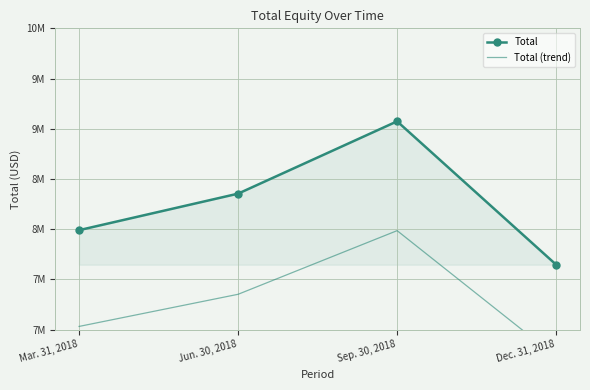

The value of Total (trend) at Sep. 30, 2018 is 12706360.1. True or false?

False